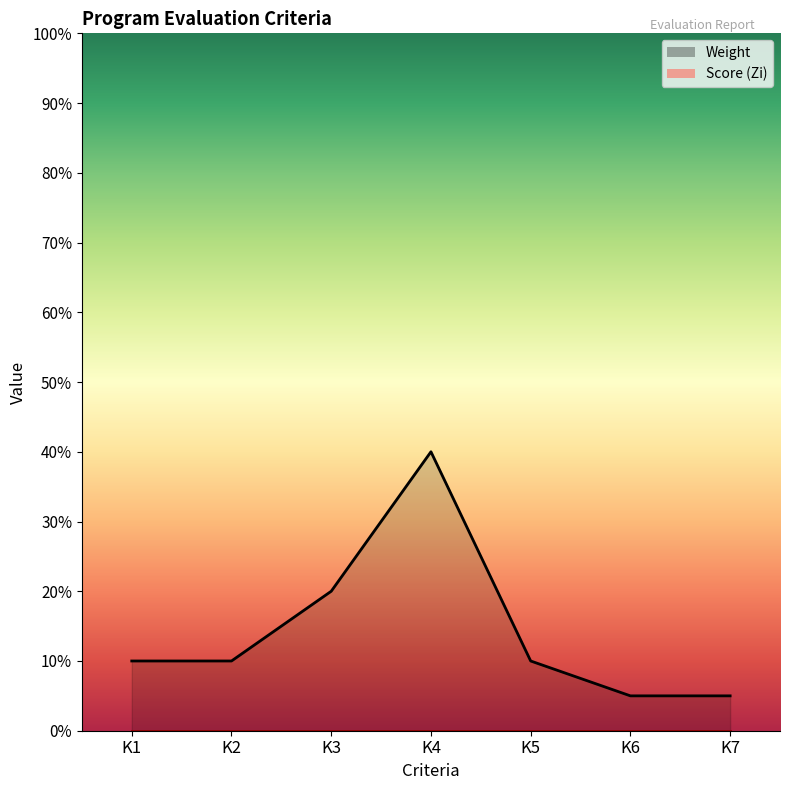

True or false: there are more than 0 points higher than both neighbors.

True